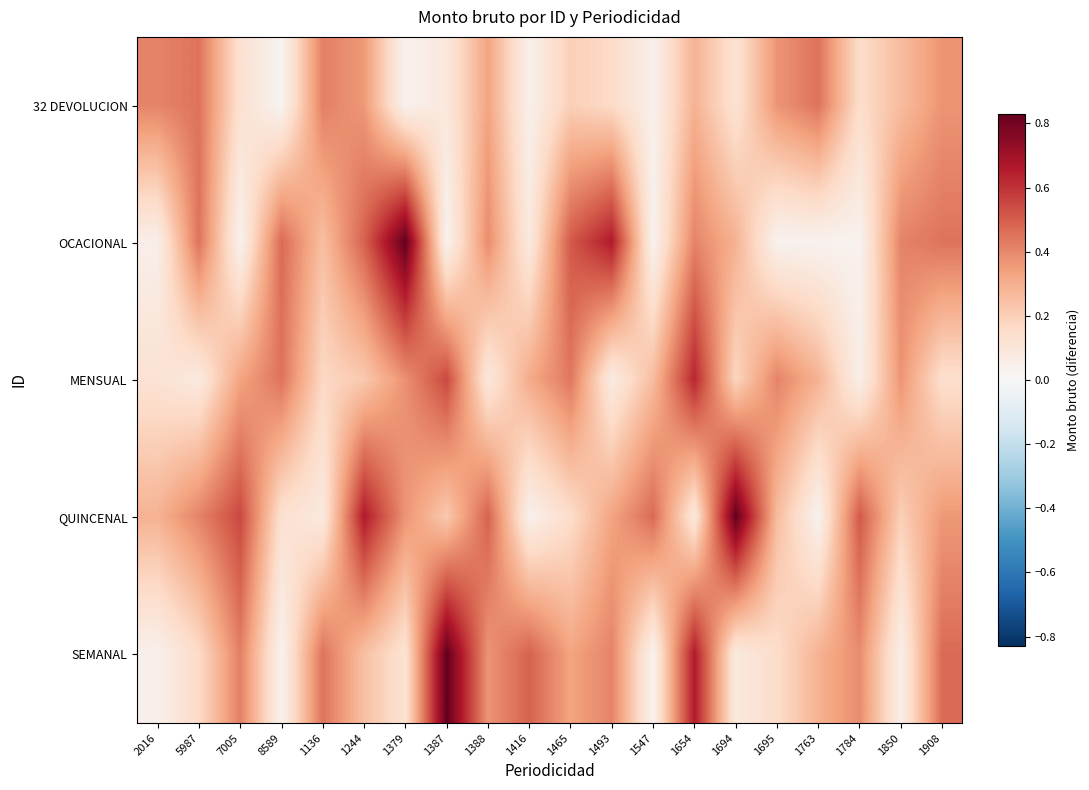

At which category is the sum across all series the highest?

1654